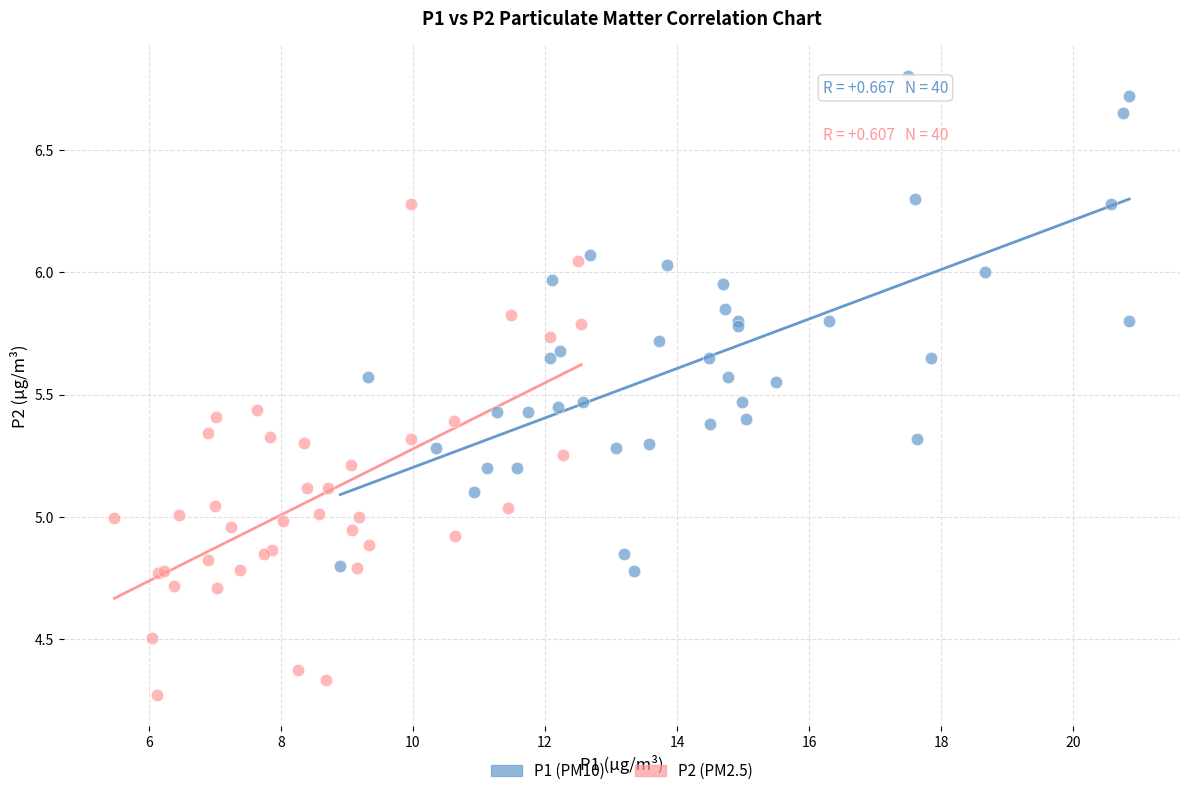

Which series reaches the minimum Y coordinate?

P2 (PM2.5)